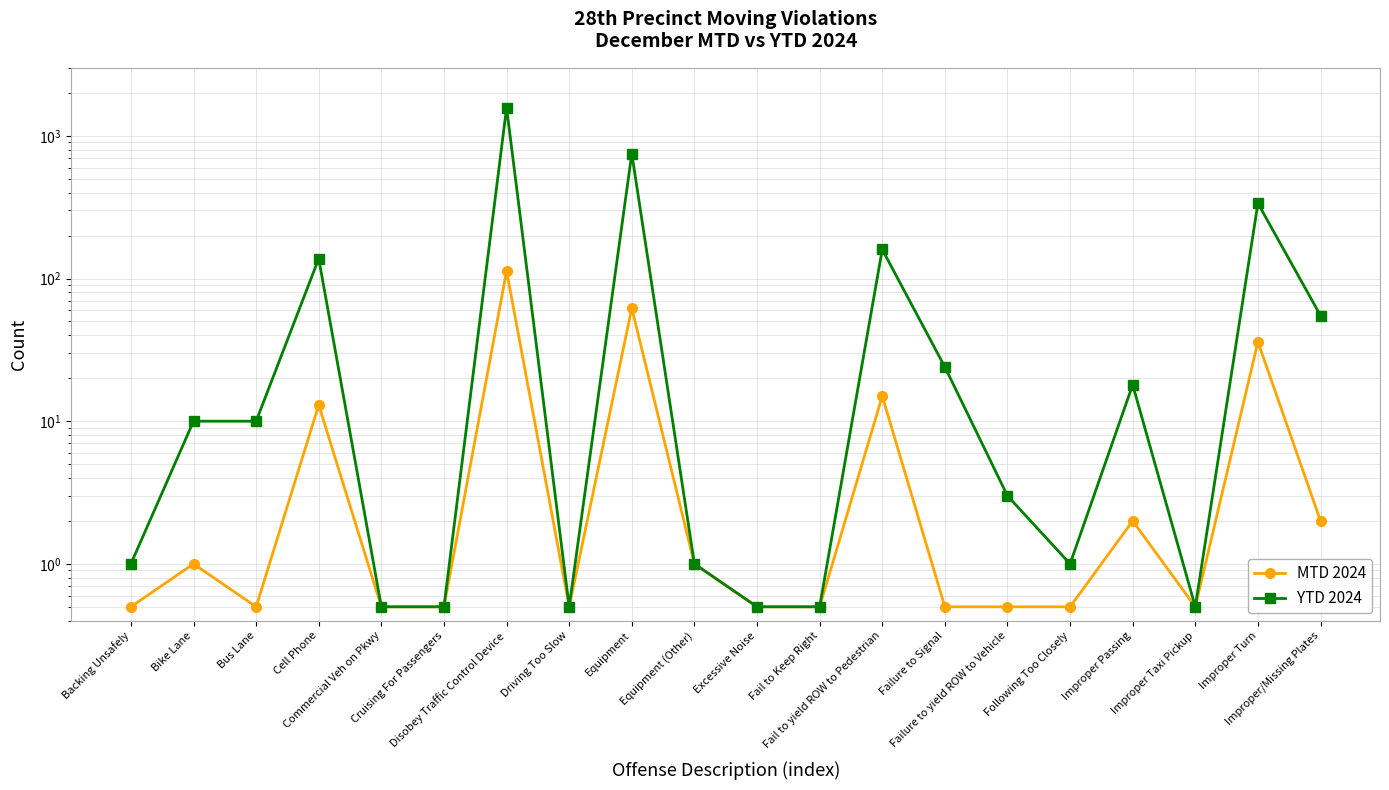

What is the difference between the maximum and minimum values in the MTD 2024 series?

112.5